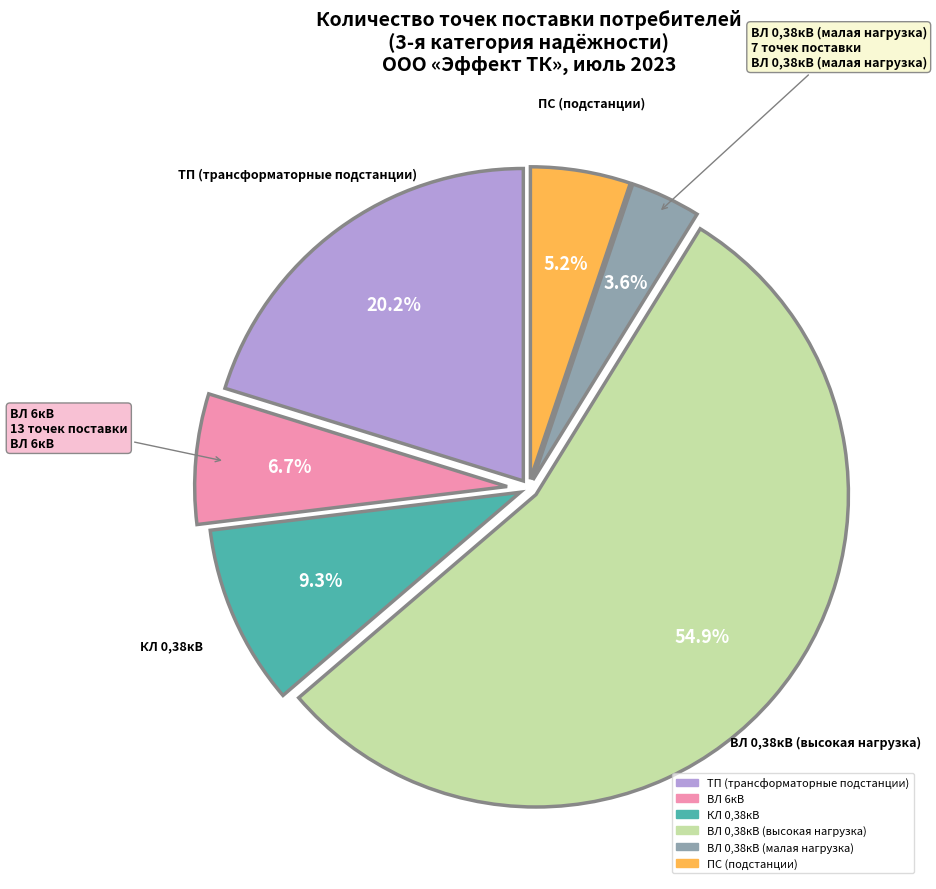

How many segments does this pie chart have?

6